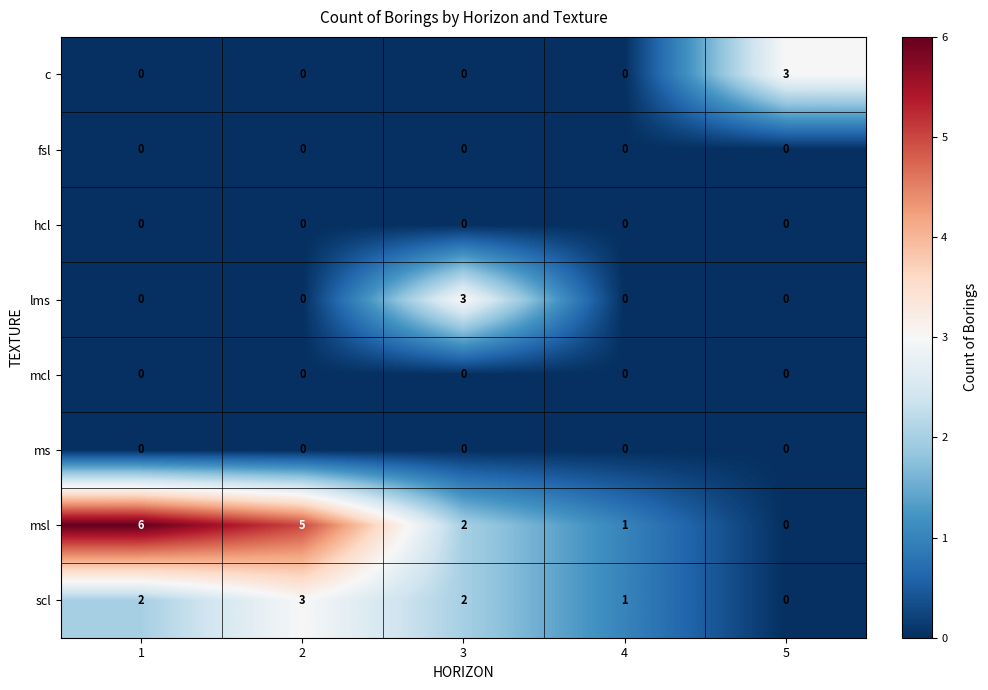

The value of msl at 5 is -4. True or false?

False